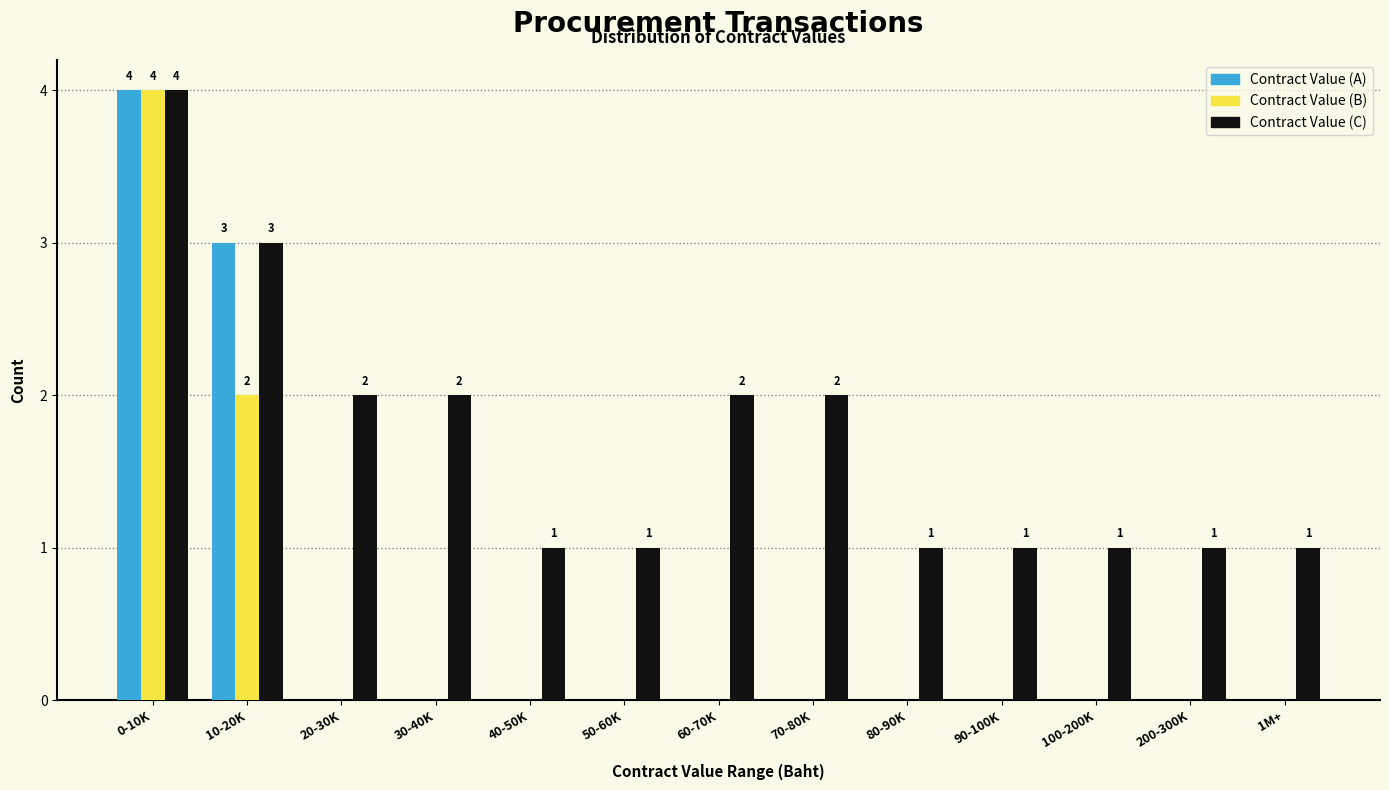

What is the sum of the Contract Value (A) values at 80-90K and 10-20K?

3